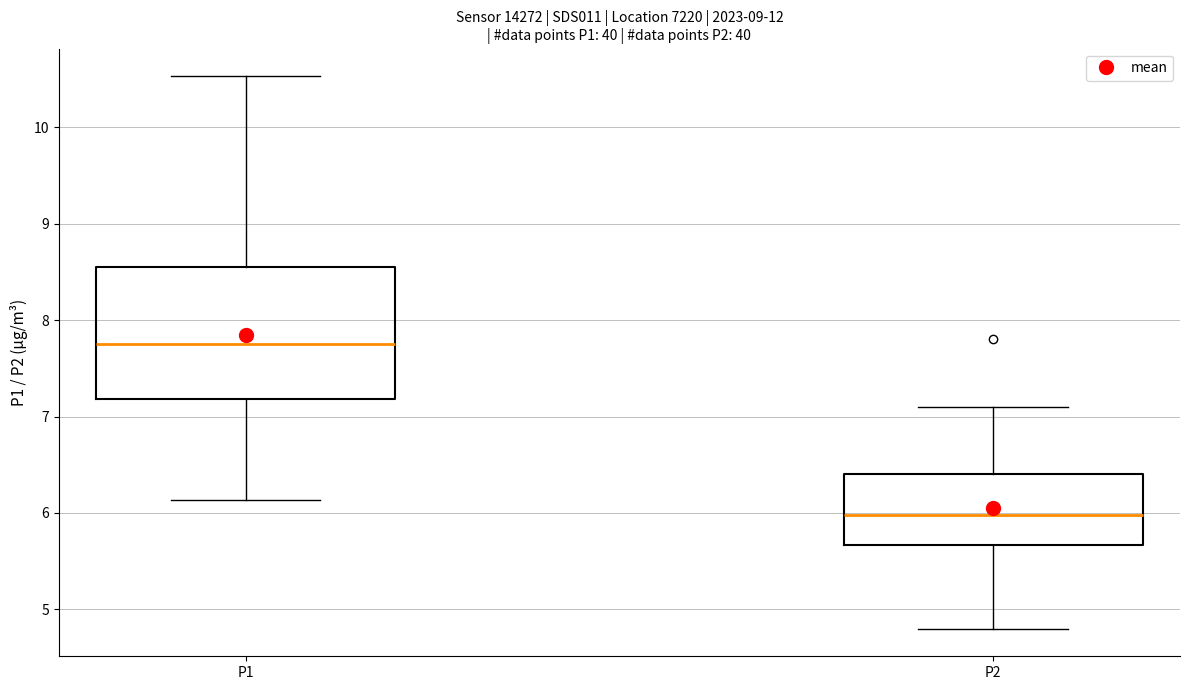

Which box's median line is the highest?

P1